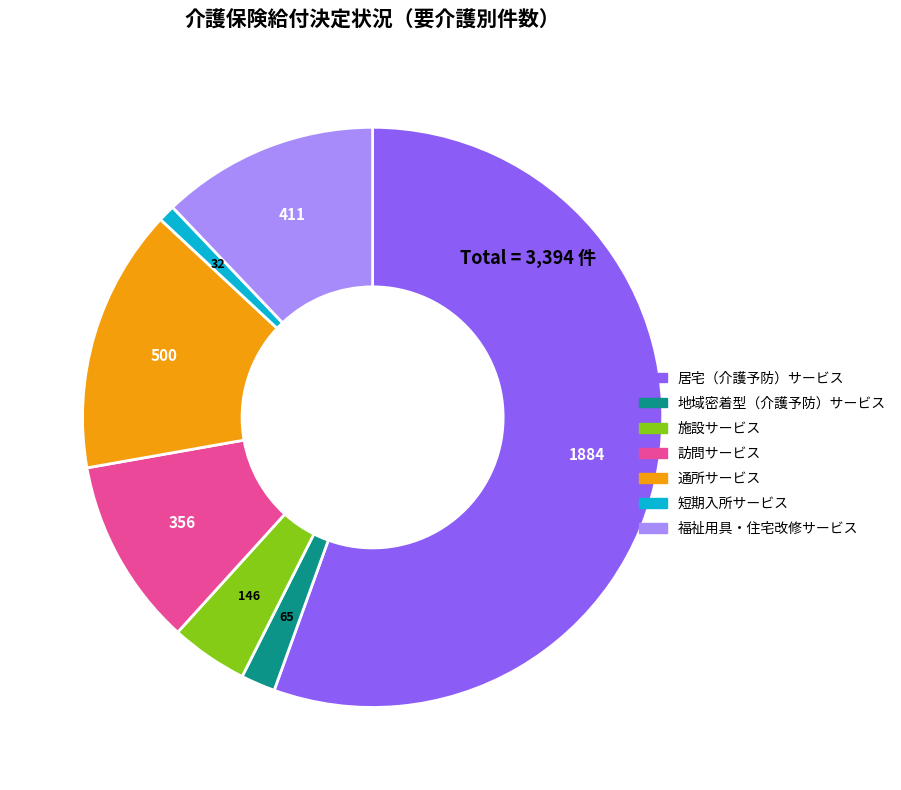

Which slice is the largest?

居宅（介護予防）サービス